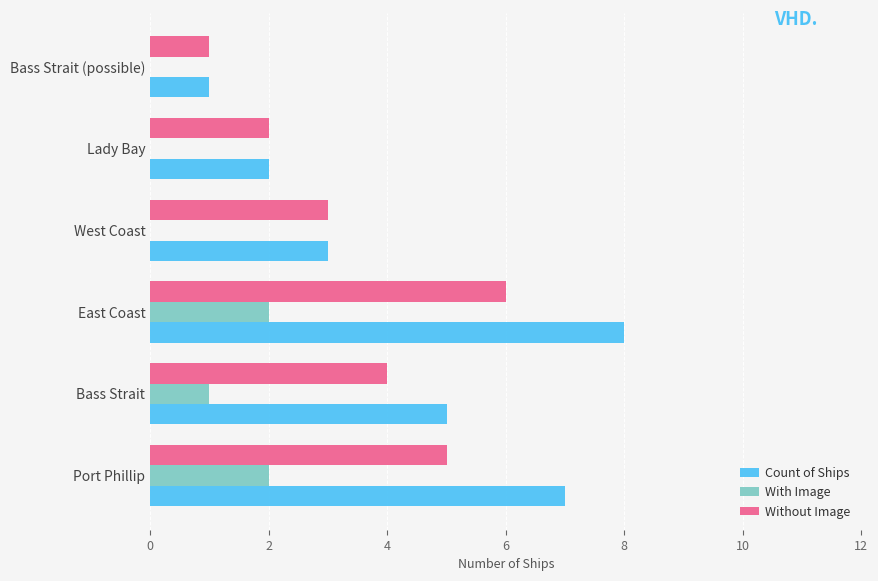

What is the highest value of the Without Image series?

6